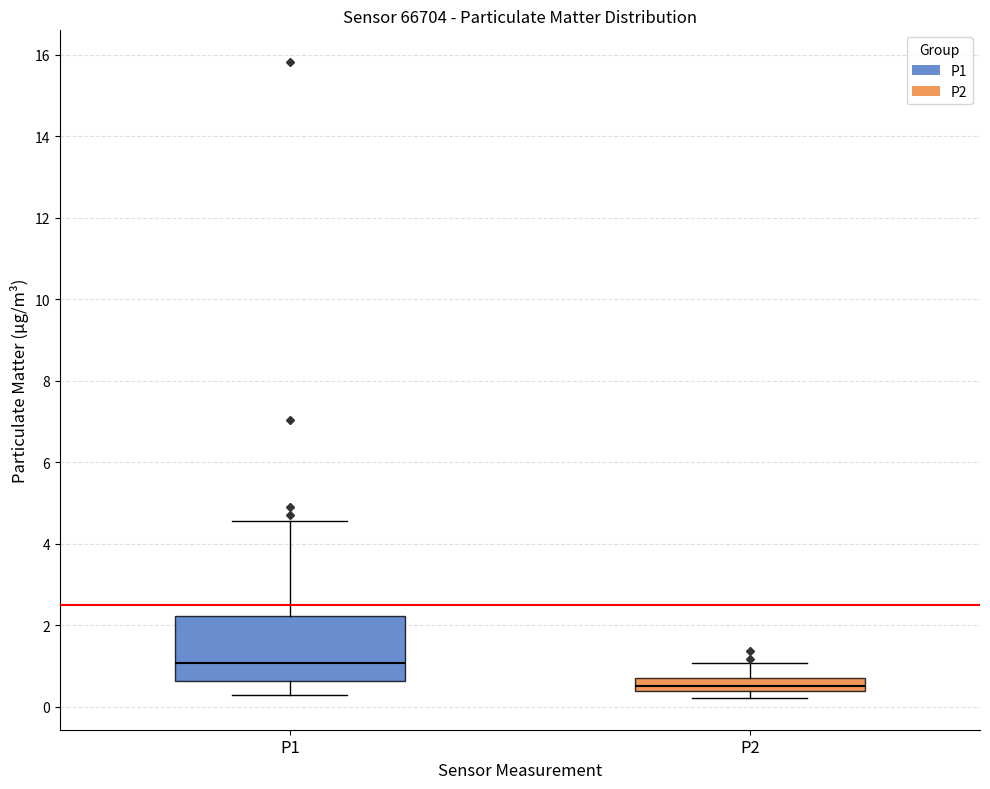

Comparing the boxes themselves (not the whiskers), which one is the tallest?

P1